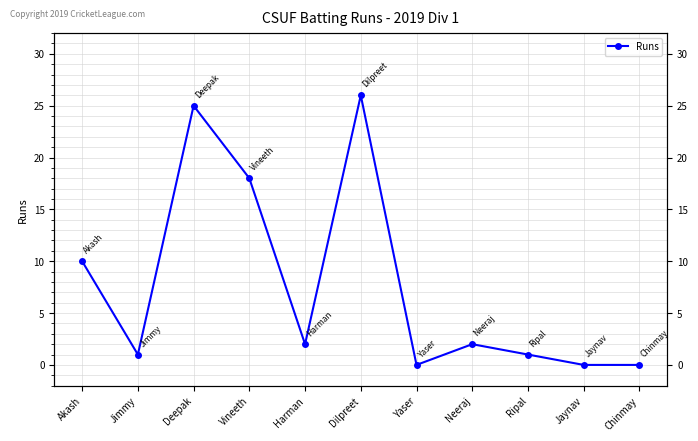

At which category does the chart reach its peak across all series?

Dilpreet